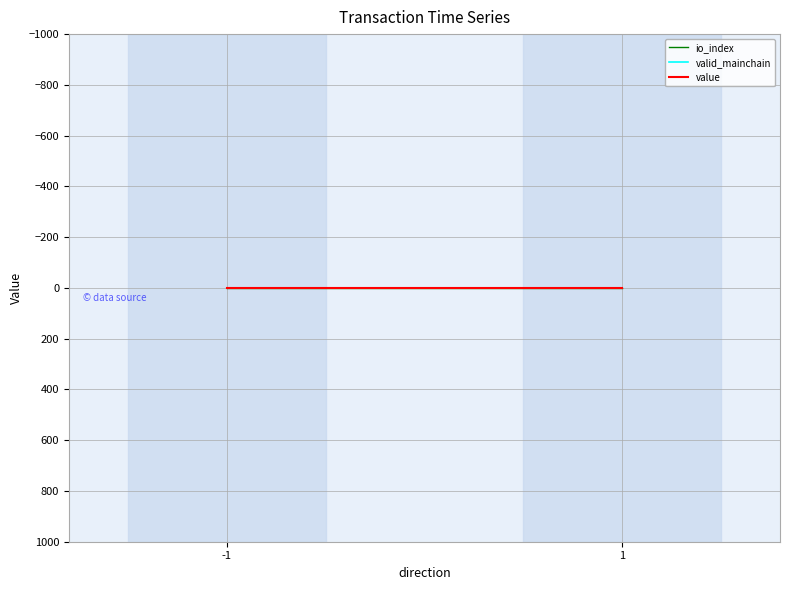

Is it true that io_index equals -0.7 at 1?

False